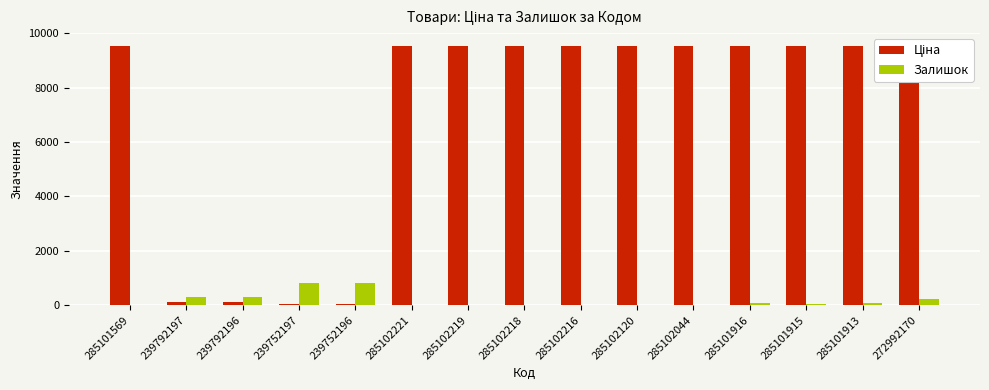

Is the value of Залишок at 239752196 greater than the value of Ціна at 285102216?

No